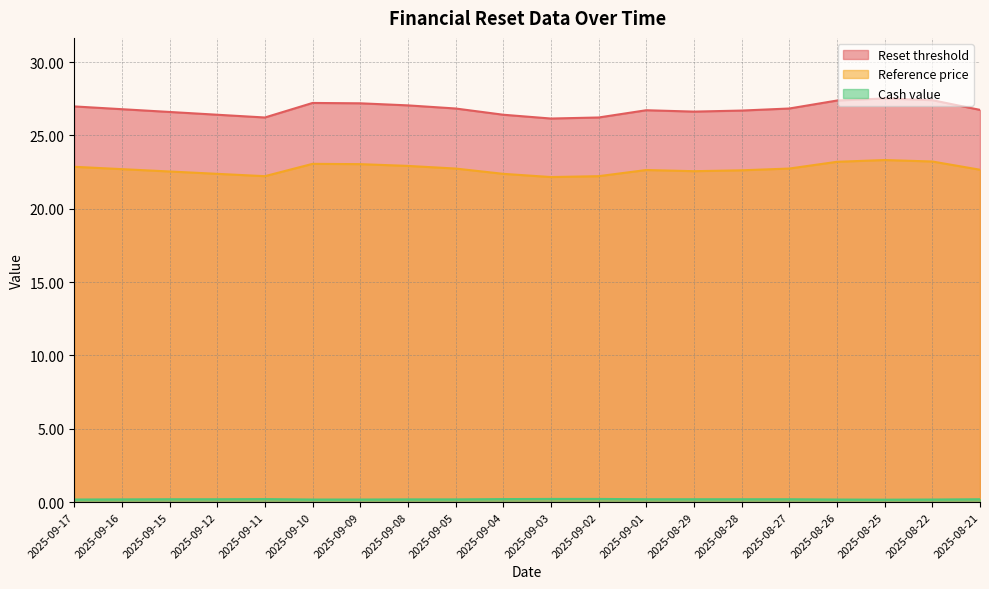

Does the chart display data point markers on the line(s)?

No